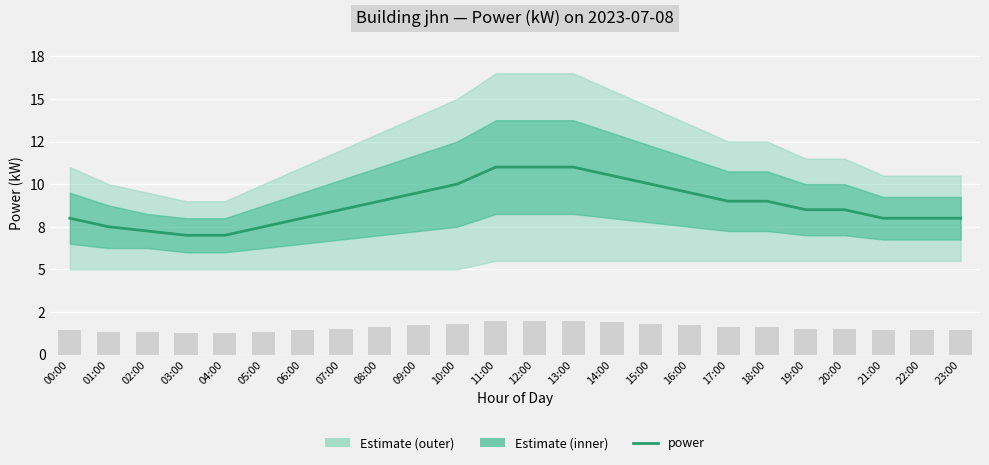

Rank the categories by value from highest to lowest.

11:00, 12:00, 13:00, 14:00, 10:00, 15:00, 09:00, 16:00, 08:00, 17:00, 18:00, 07:00, 19:00, 20:00, 00:00, 06:00, 21:00, 22:00, 23:00, 01:00, 05:00, 02:00, 03:00, 04:00